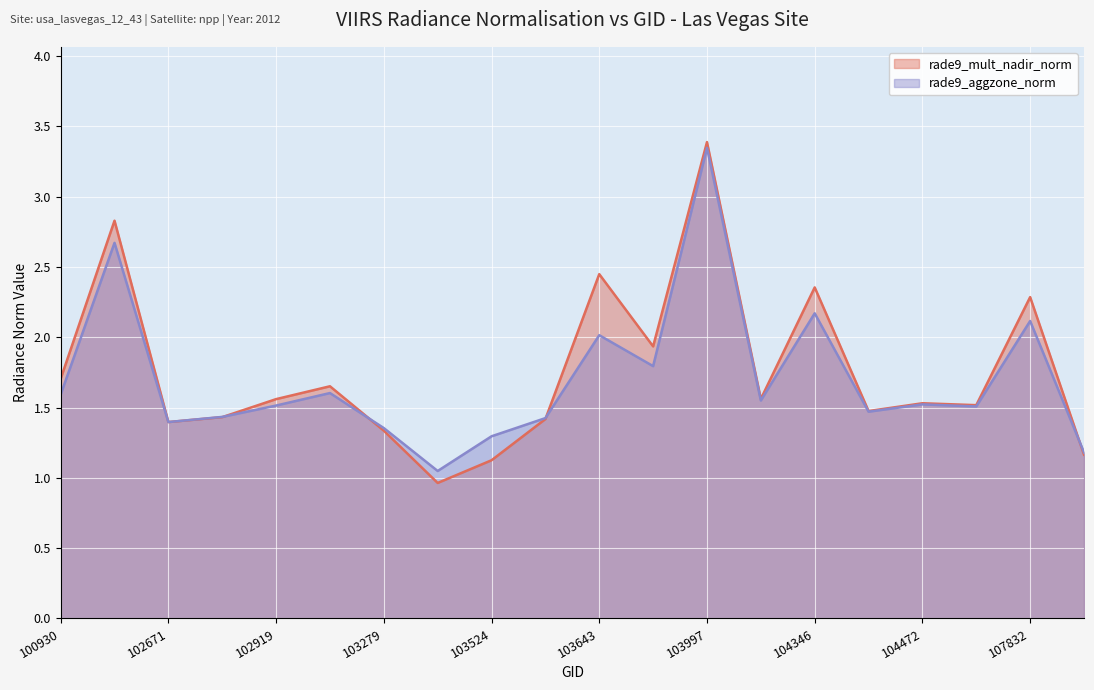

Reading right to left, what are all the values shown in this chart?

rade9_mult_nadir_norm: 108369=1.2	107832=2.3	107659=1.5	104472=1.5	104355=1.5	104346=2.4	104112=1.6	103997=3.4	103760=1.9	103643=2.4	103634=1.4	103524=1.1	103515=1.0	103279=1.3	103160=1.7	102919=1.6	102792=1.4	102671=1.4	102550=2.8	100930=1.7
rade9_aggzone_norm: 108369=1.2	107832=2.1	107659=1.5	104472=1.5	104355=1.5	104346=2.2	104112=1.6	103997=3.3	103760=1.8	103643=2.0	103634=1.4	103524=1.3	103515=1.0	103279=1.4	103160=1.6	102919=1.5	102792=1.4	102671=1.4	102550=2.7	100930=1.6